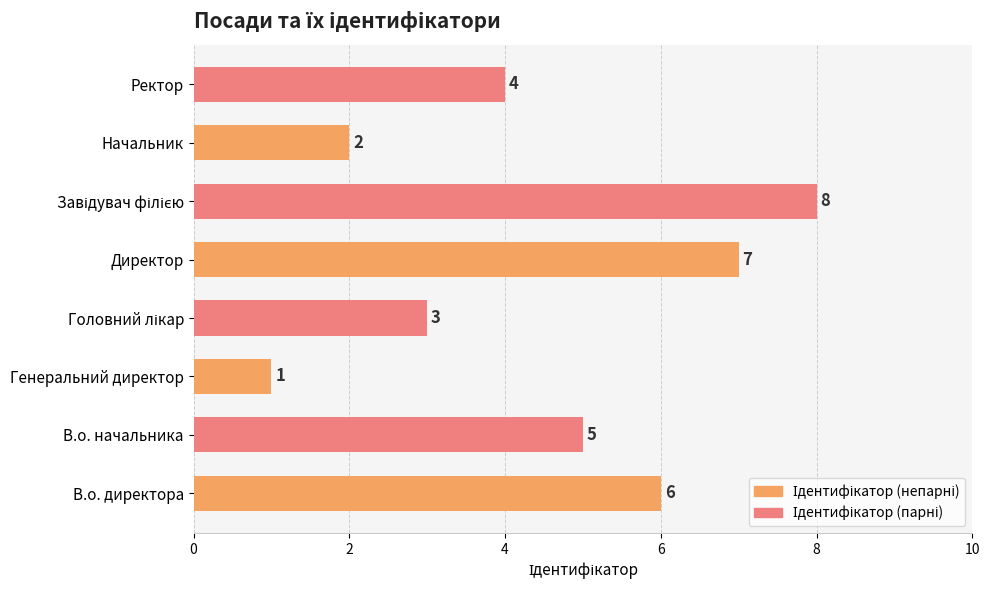

What is the ratio of the value at В.о. начальника to the value at Начальник?

2.5